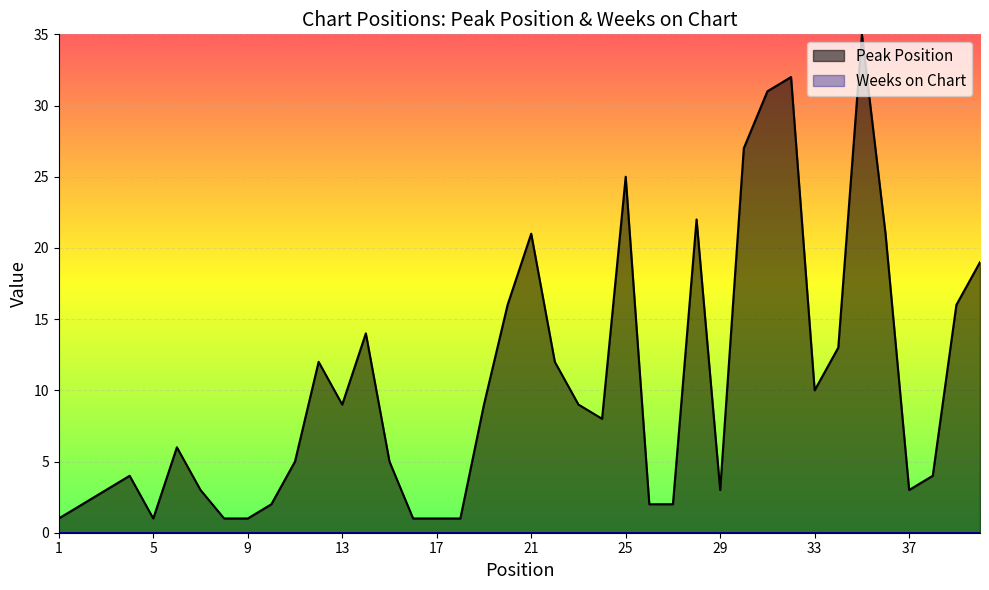

Approximately how many times larger is the value at 14 compared to 1?

14.0